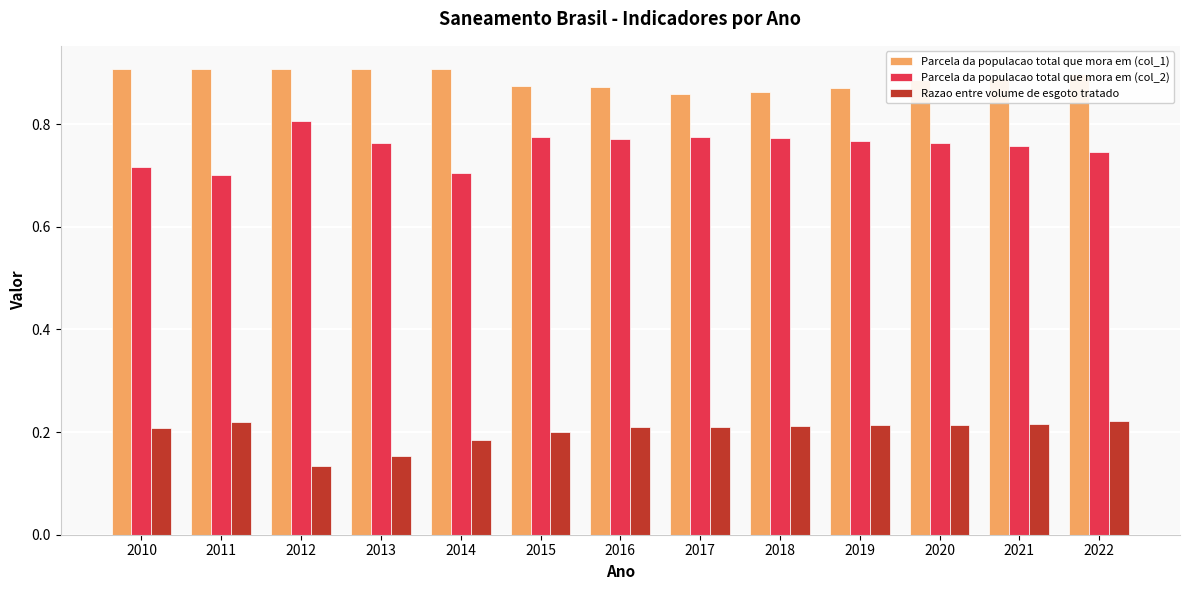

Are the bars horizontal?

No